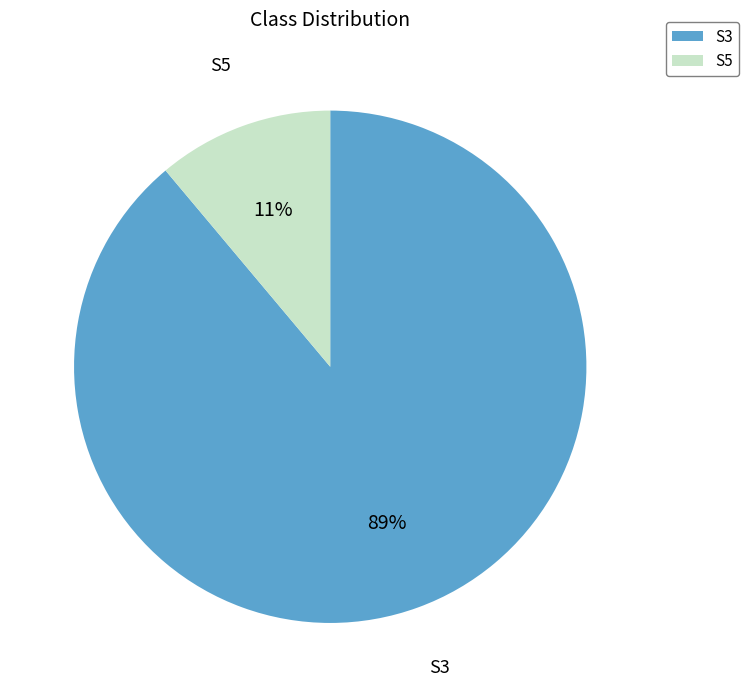

How many segments does this pie chart have?

2